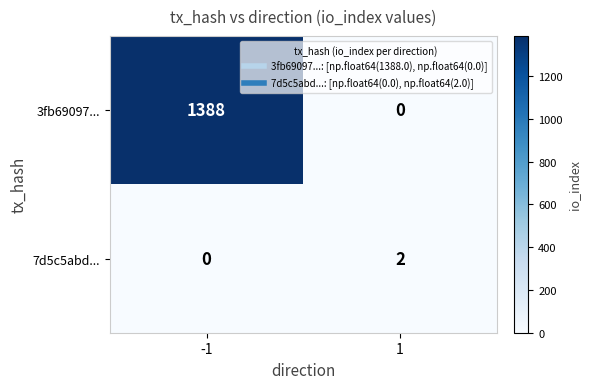

The value of 3fb69097... at -1 is 1388. True or false?

True